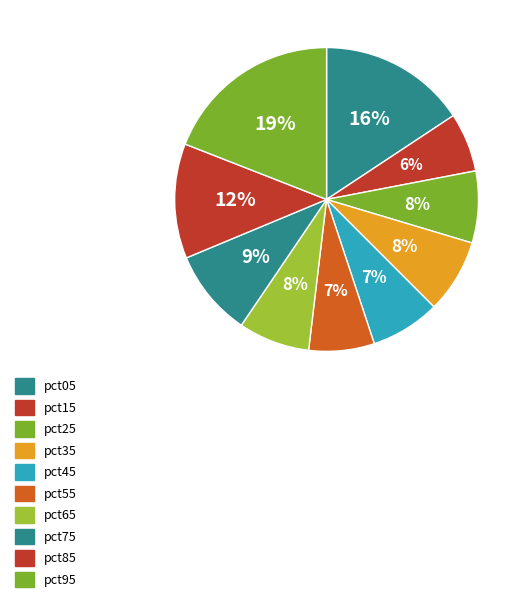

Count the number of slices in the pie.

10